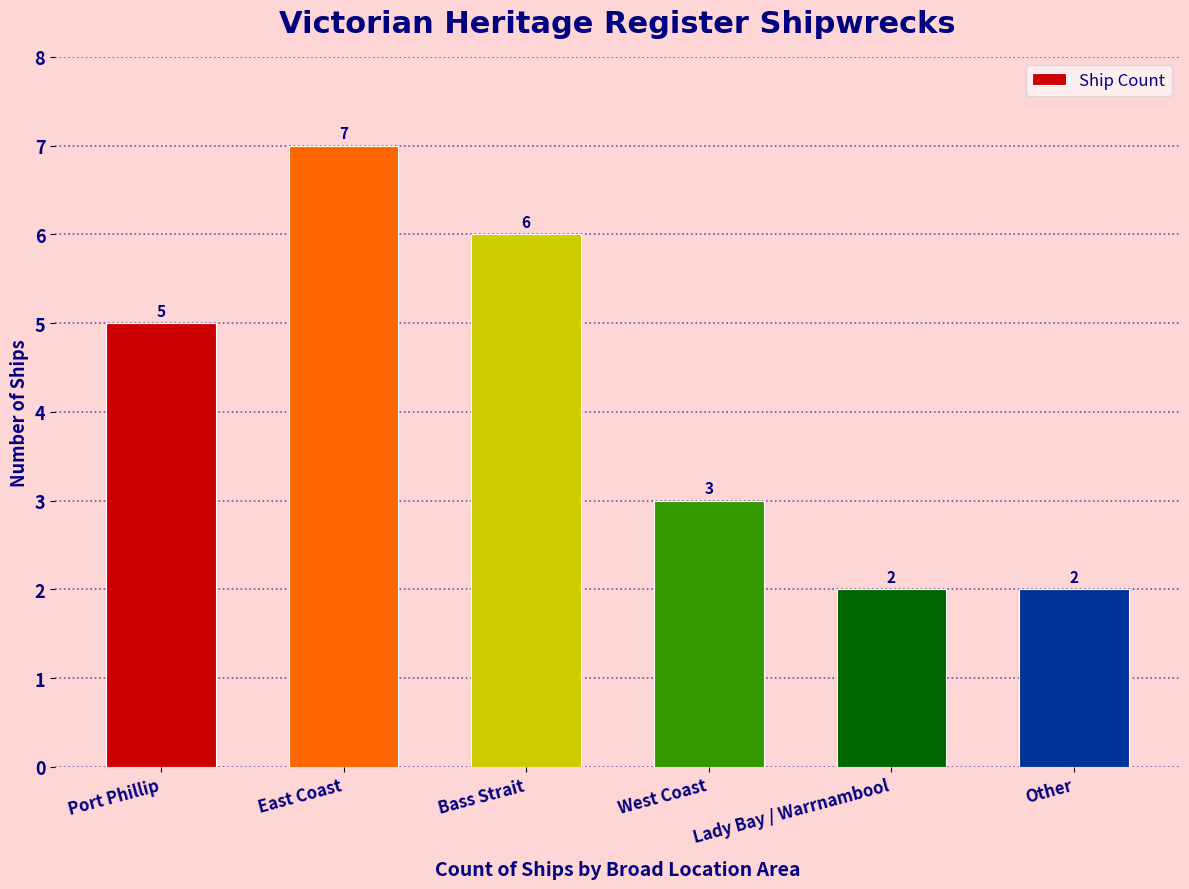

Which has a higher value, Bass Strait or West Coast?

Bass Strait